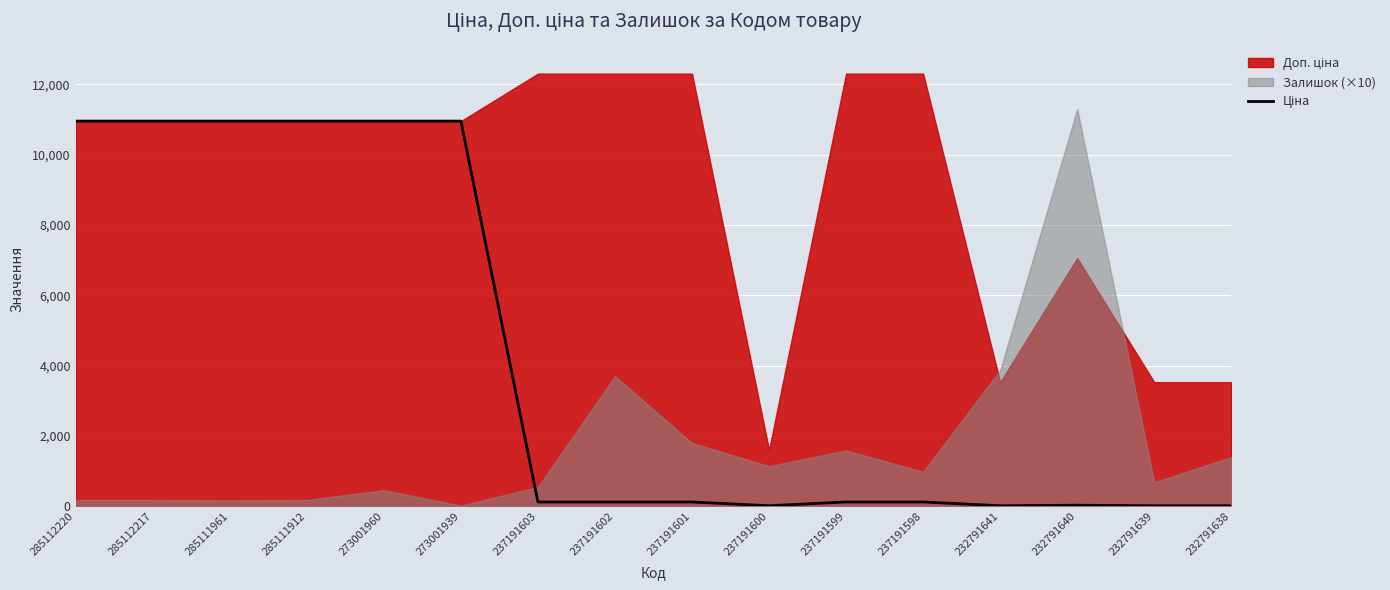

Reading left to right, what are all the values shown in this chart?

285112220=10952.0	285112217=10952.0	285111961=10952.0	285111912=10952.0	273001960=10952.0	273001939=10952.0	237191603=123.0	237191602=123.0	237191601=123.0	237191600=16.0	237191599=123.0	237191598=123.0	232791641=15.7	232791640=31.4	232791639=15.7	232791638=15.7